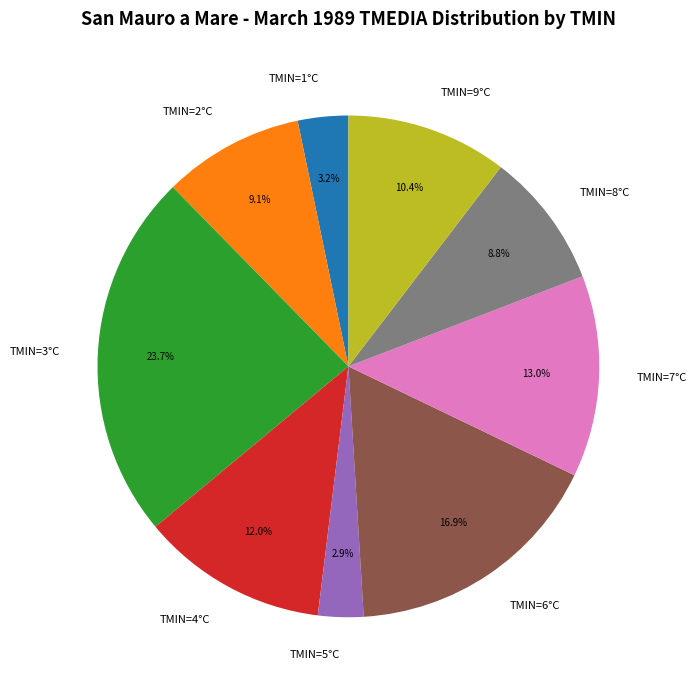

Which slice is the largest?

TMIN=3°C